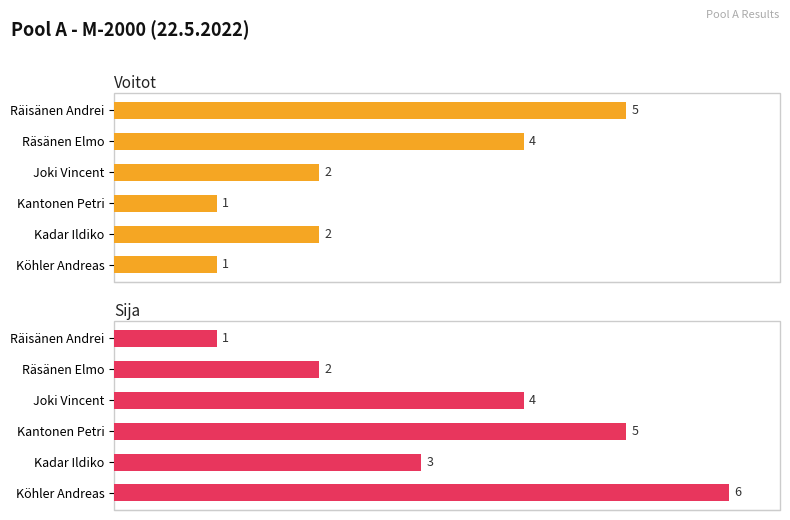

Which series has the largest range (max minus min)?

Sija